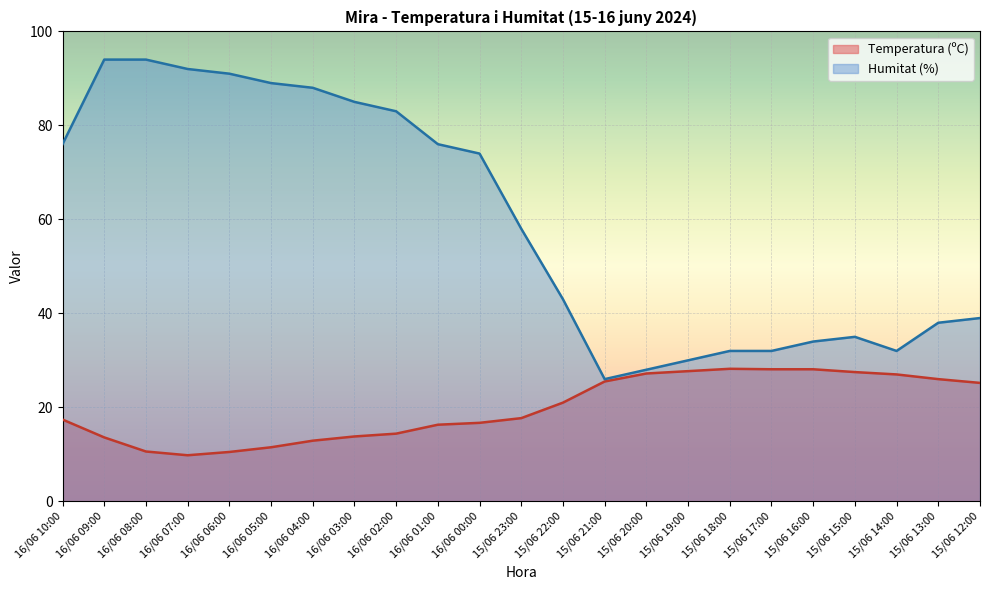

At which label does Temperatura (ºC) first exceed 17?

16/06 10:00